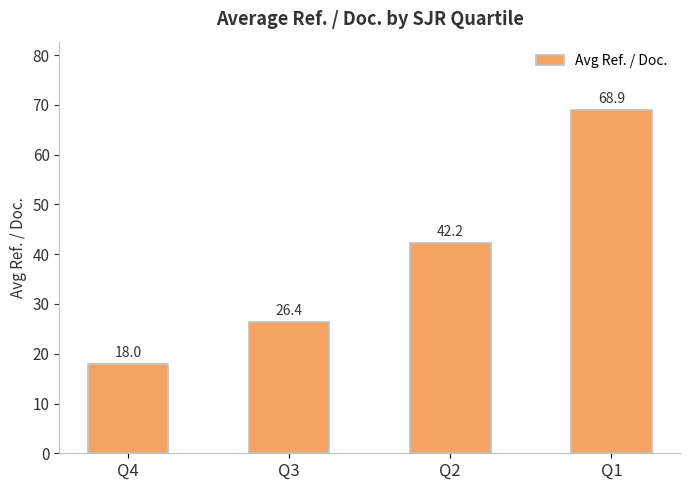

The value at Q3 is 26.4. True or false?

True